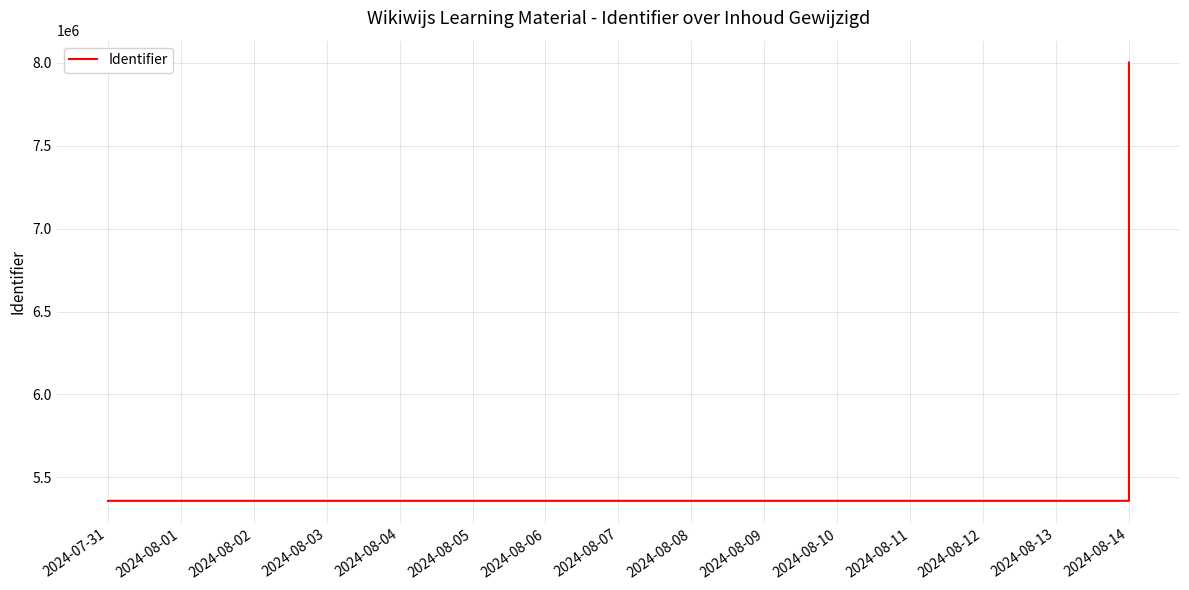

Approximately how many times larger is the value at 2024-07-31 compared to 2024-08-14?

1.0